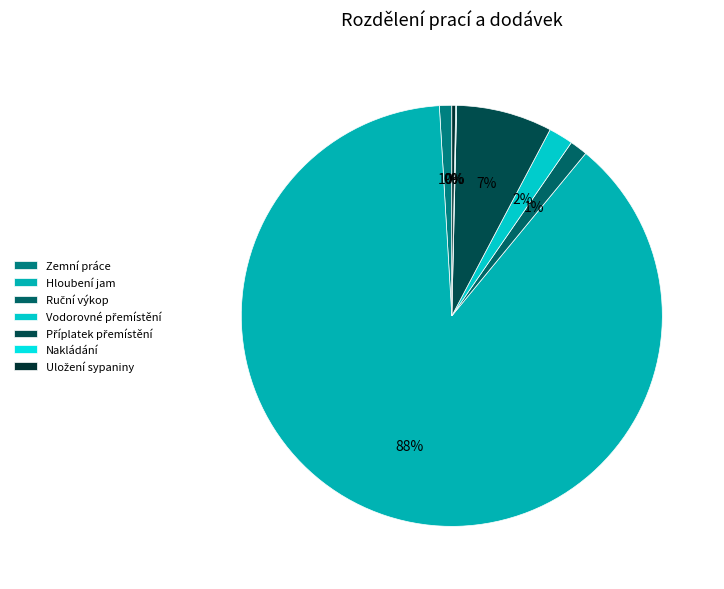

Approximately how many times larger is the value at Uložení sypaniny compared to Vodorovné přemístění?

0.2